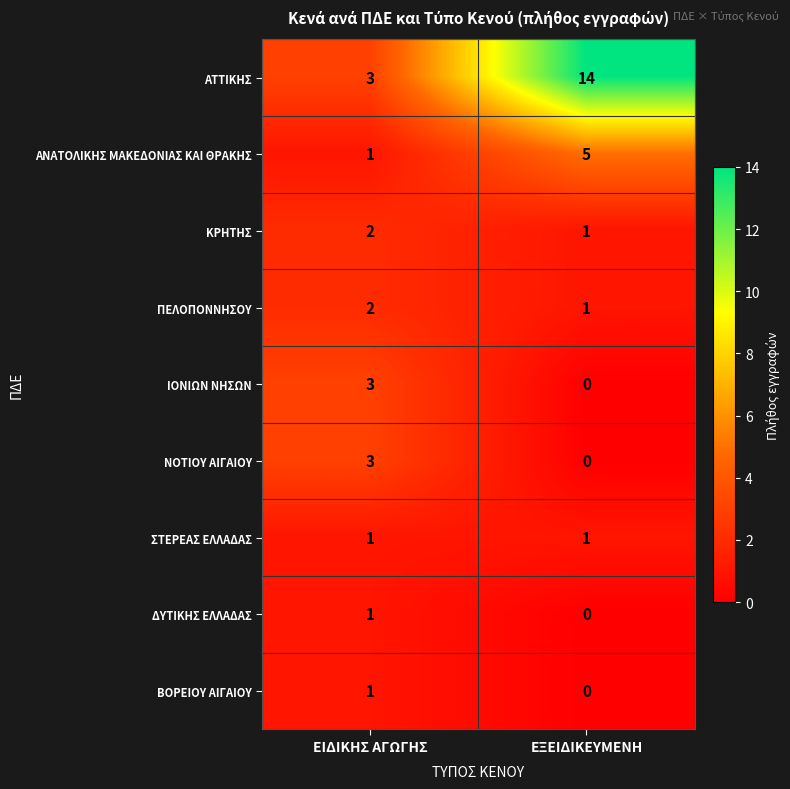

What is the spread (max minus min) of values at ΕΞΕΙΔΙΚΕΥΜΕΝΗ?

14